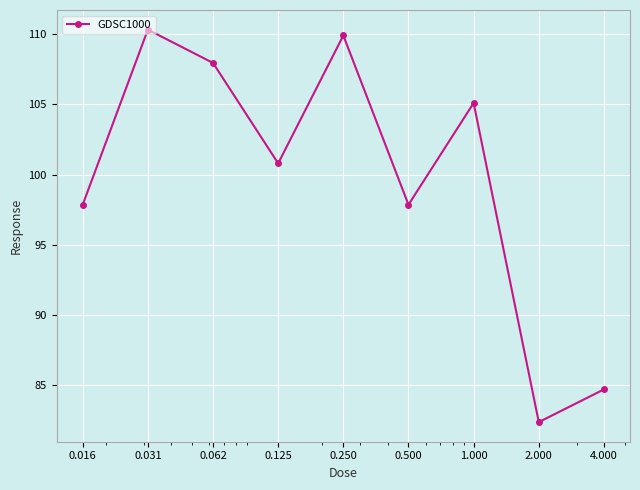

True or false: the data has more than 2 interior local peaks.

True